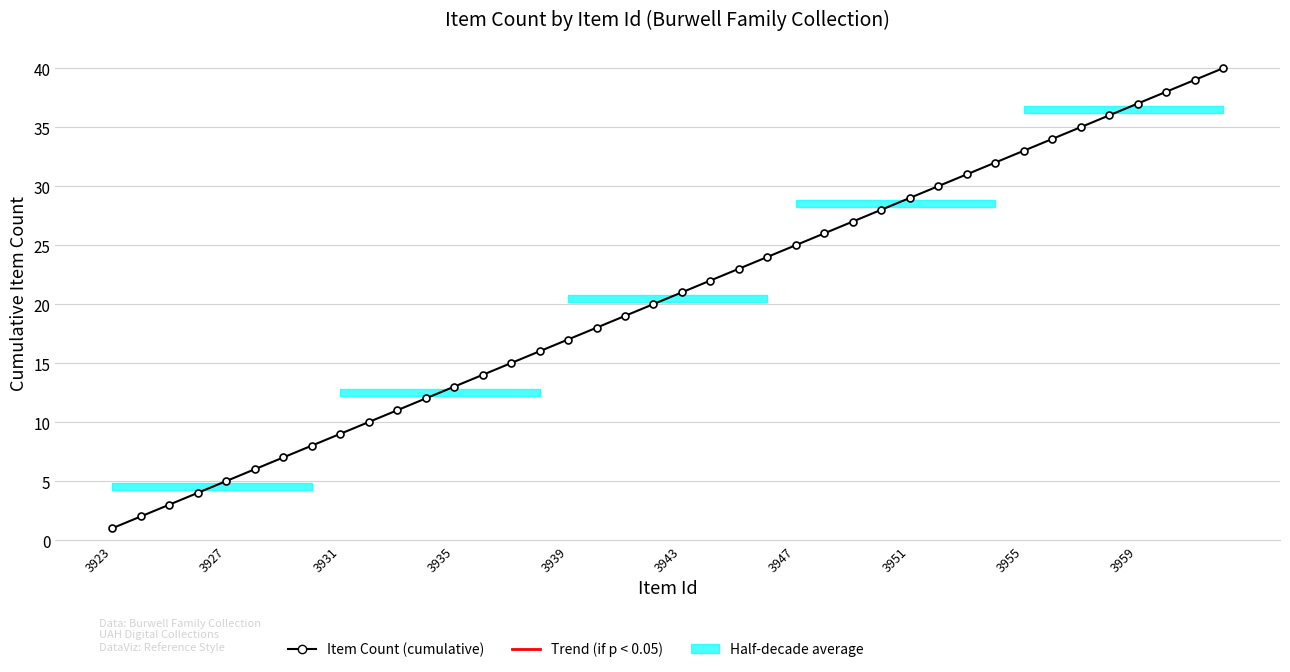

How many values exceed 21?

19